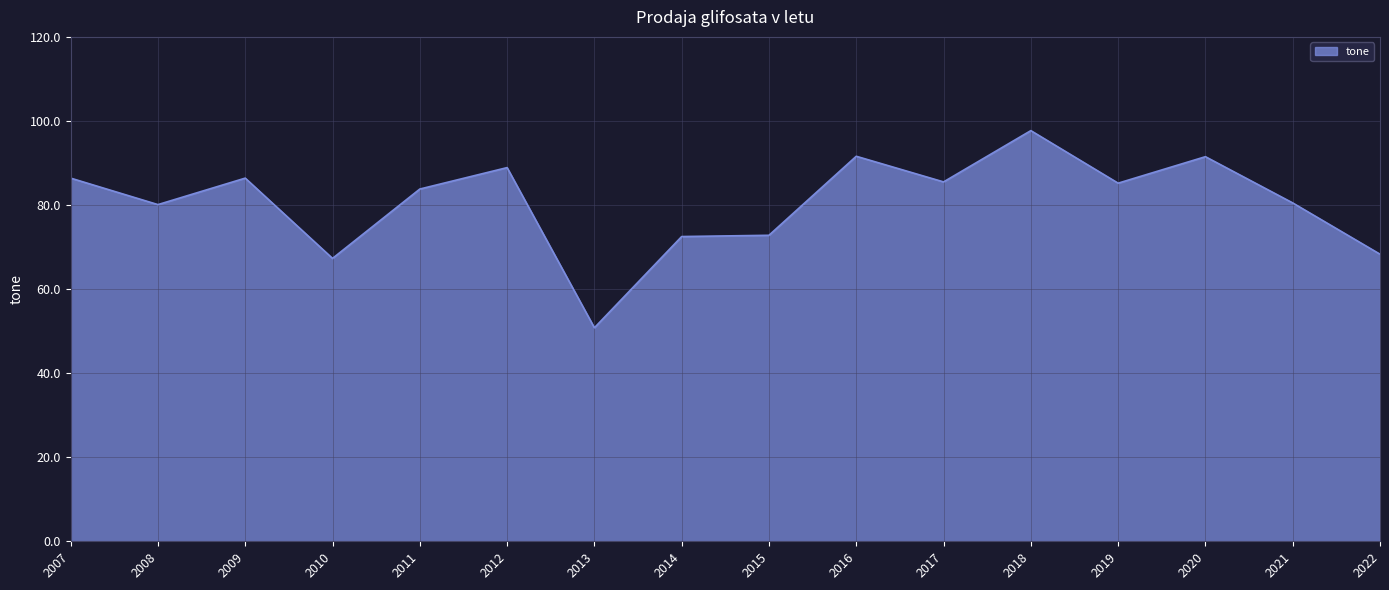

The value at 2019 is 33.9. True or false?

False